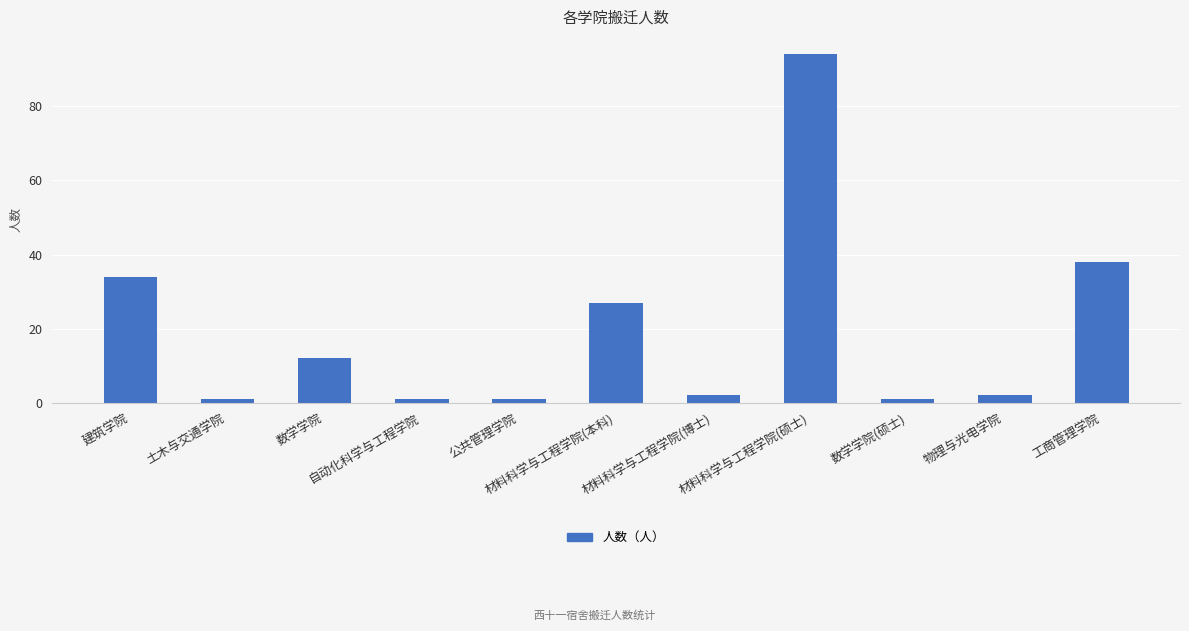

Are the bars grouped side by side (vs. stacked)?

No